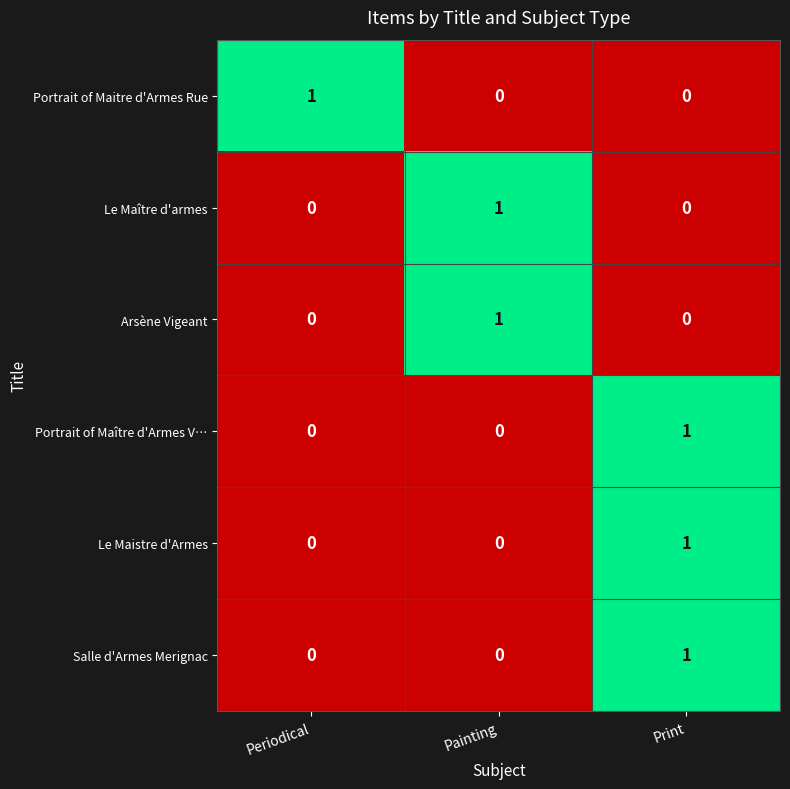

How many values in the Portrait of Maitre d'Armes Rue series exceed 0?

1